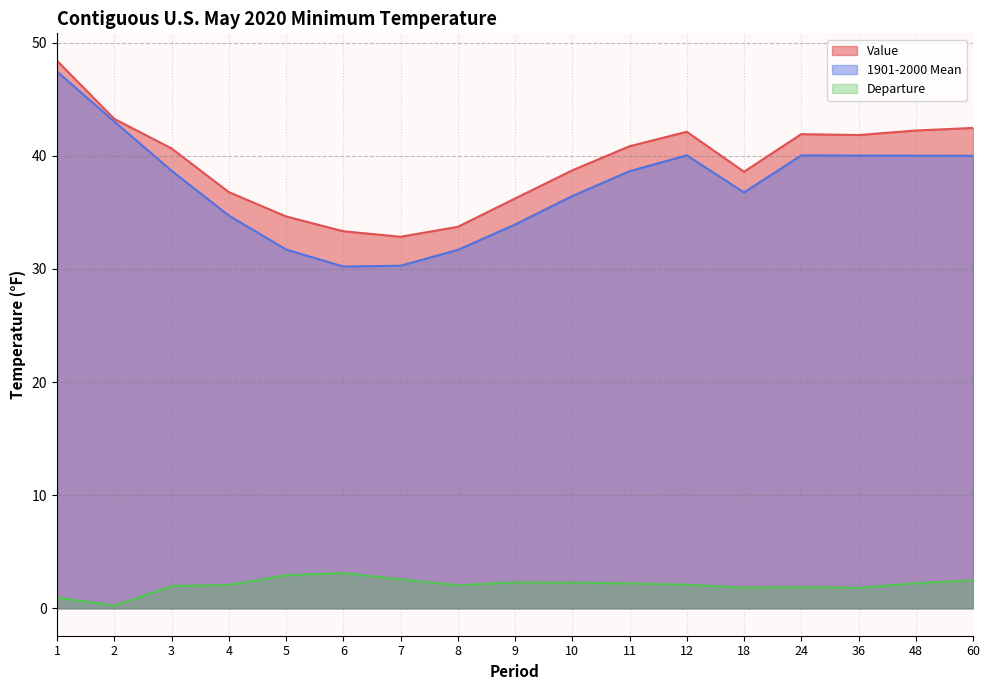

Which series has the largest total across all categories?

Value